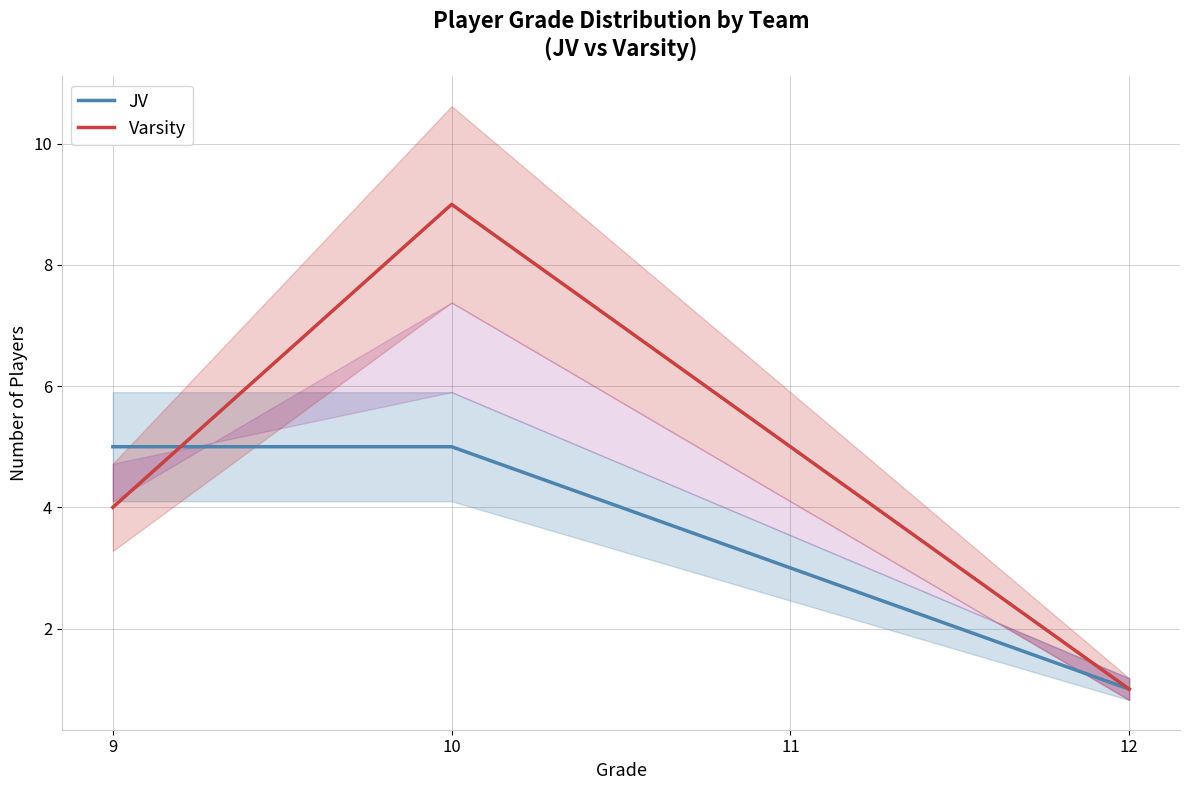

True or false: JV and Varsity intersect in this chart.

True